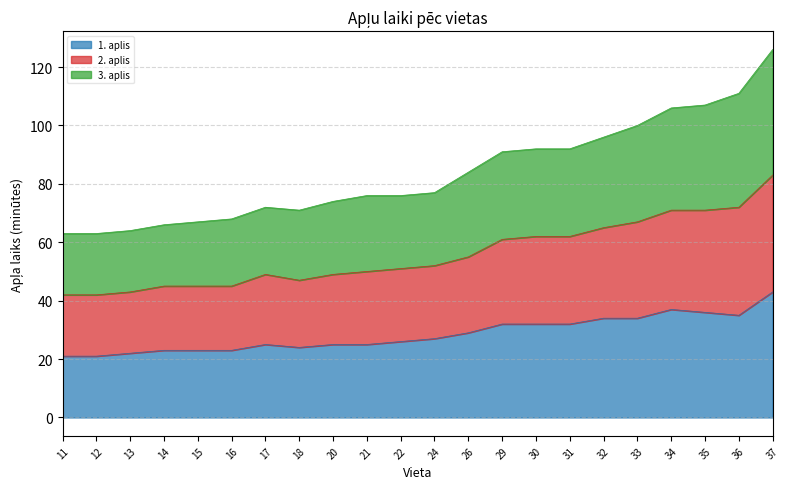

True or false: 1. aplis and 3. aplis cross at least once.

False